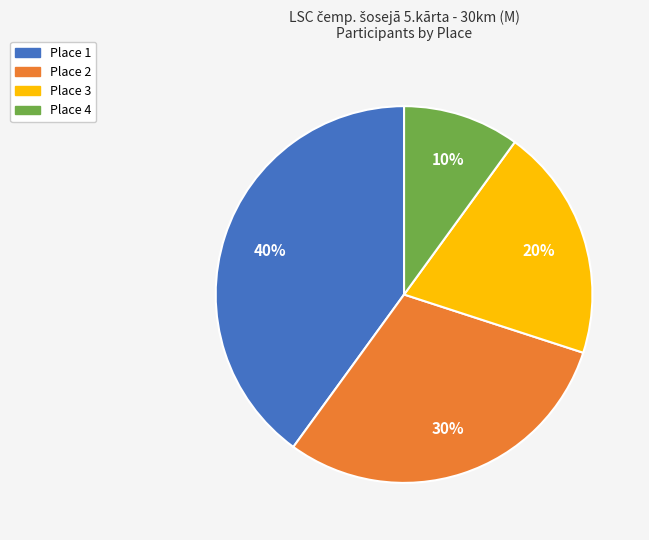

What is the largest slice in the pie chart?

Place 1